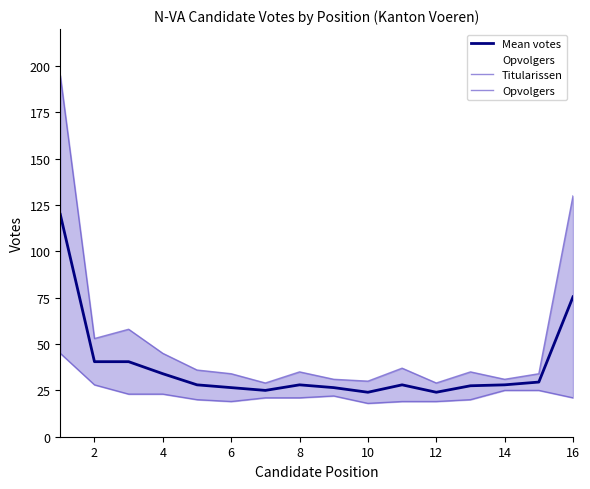

What is the average value of the Titularissen series?

52.6